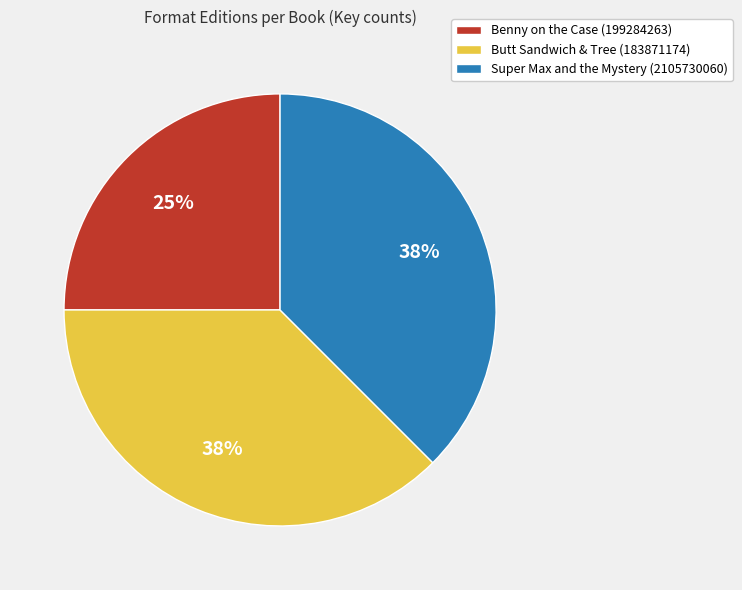

Combined, do Benny on the Case (199284263) and Butt Sandwich & Tree (183871174) account for over 50%?

Yes